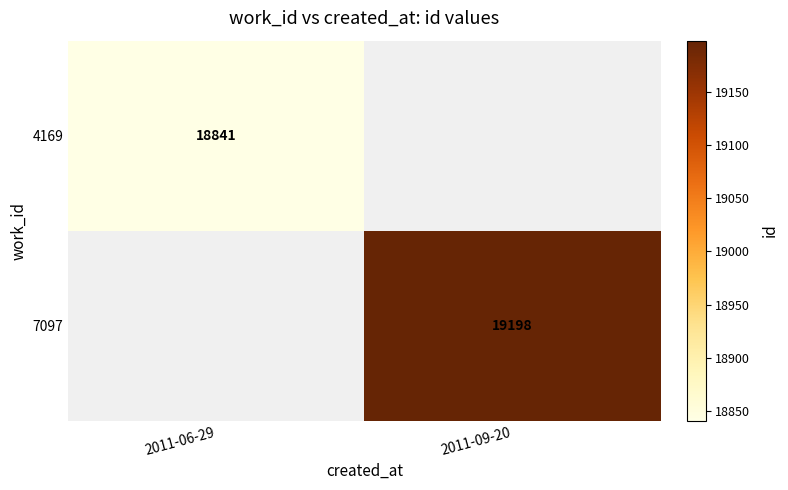

True or false: 7097 has a value of 19198 at 2011-09-20.

True